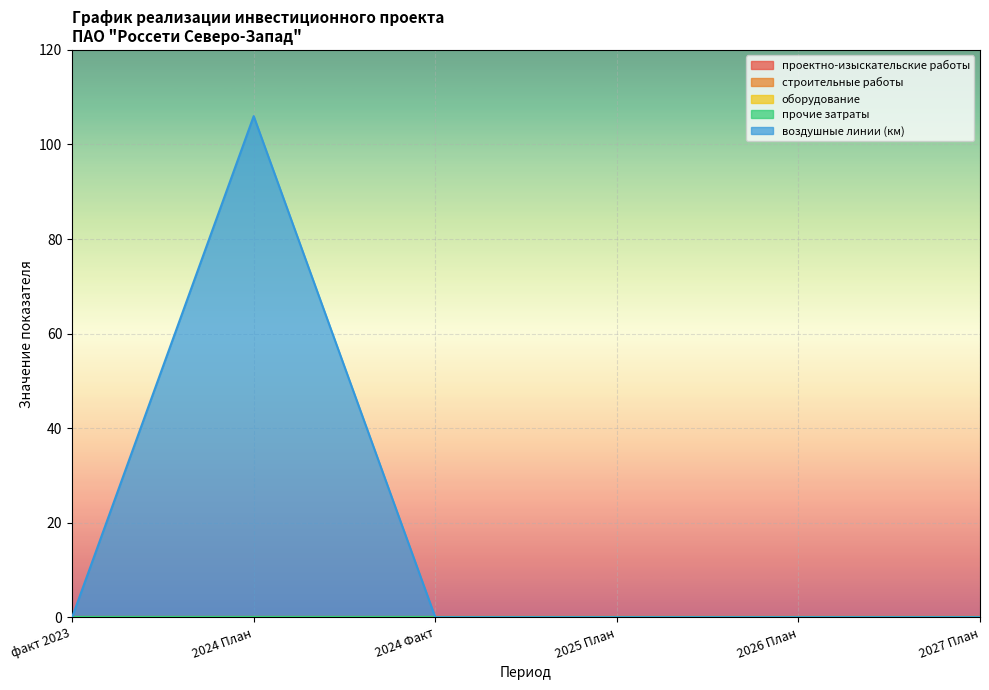

Where is оборудование nearest to the value 0?

факт 2023